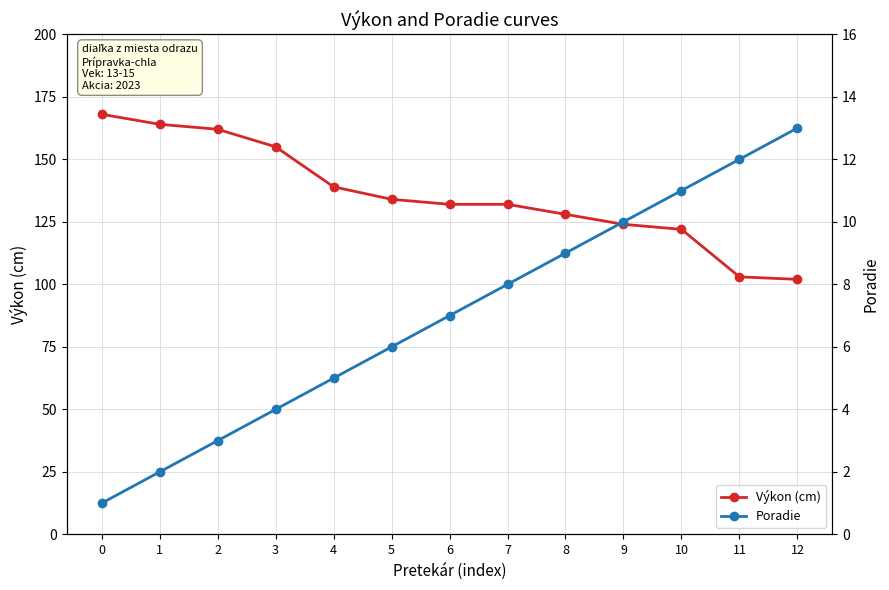

What is the minimum value for Výkon (cm)?

102